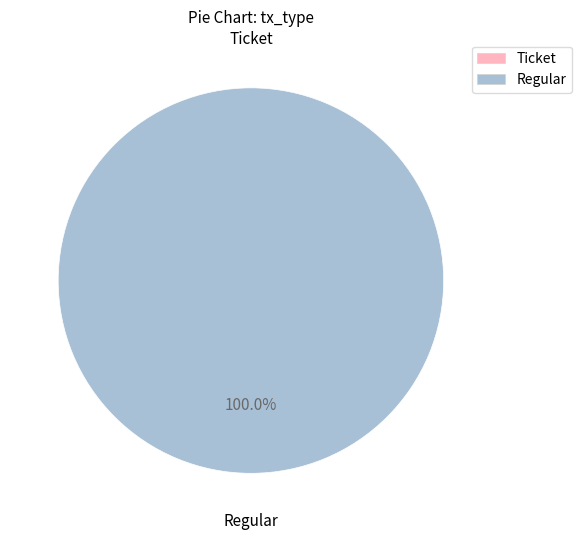

Which category accounts for the majority?

Regular